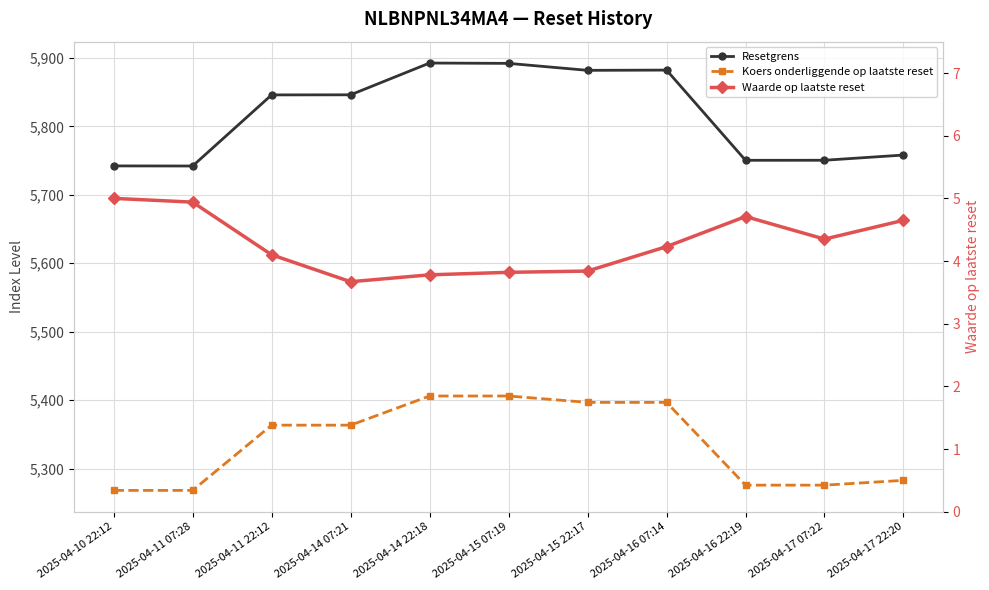

The value of Koers onderliggende op laatste reset at 2025-04-11 22:12 is 1868.8. True or false?

False